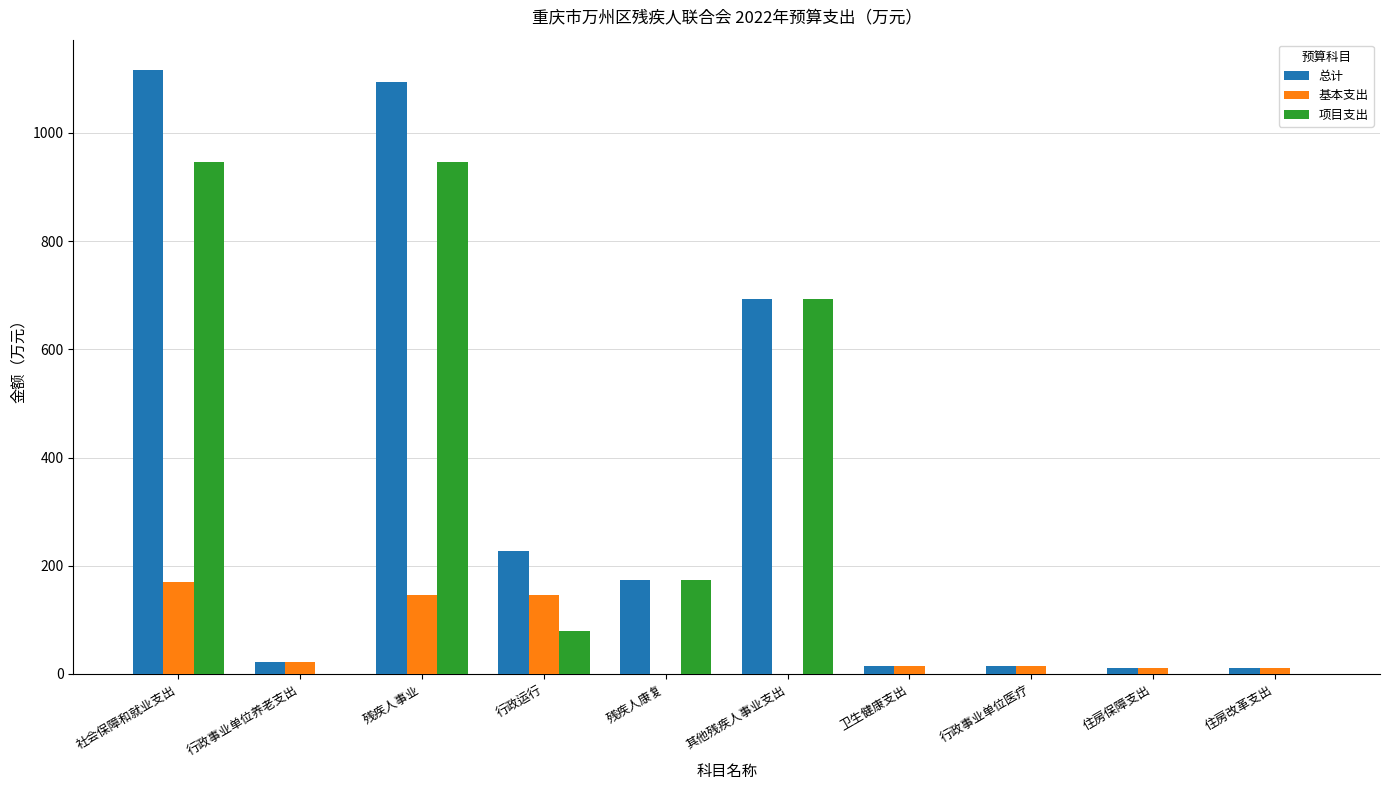

Does the chart contain stacked bars?

No